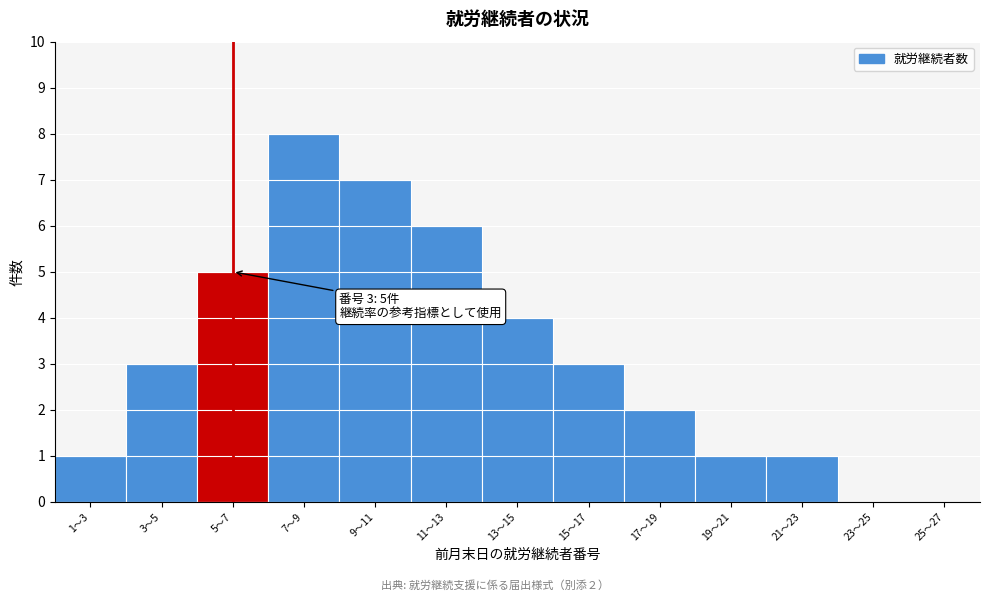

Reading left to right, extract all data points from this chart.

1〜3=1	3〜5=3	5〜7=5	7〜9=8	9〜11=7	11〜13=6	13〜15=4	15〜17=3	17〜19=2	19〜21=1	21〜23=1	23〜25=0	25〜27=0